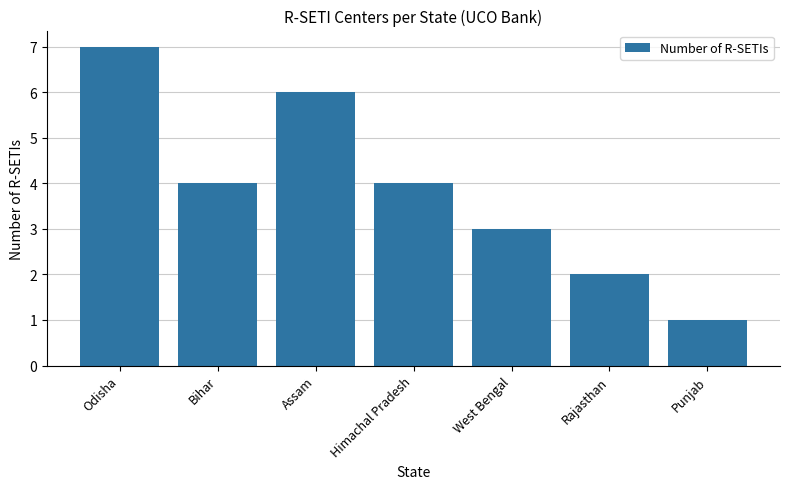

Count the number of data series in this chart.

1